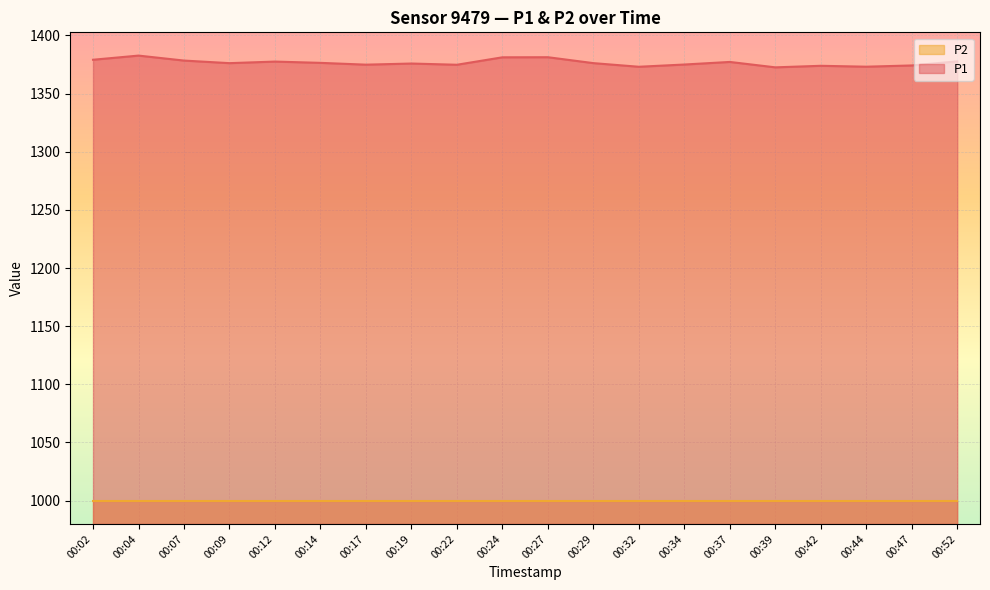

Reading left to right, list all the values displayed in this chart.

1379.1	1382.7	1378.4	1376.2	1377.5	1376.4	1374.9	1375.8	1374.8	1381.2	1381.3	1376.2	1373.1	1375.0	1377.2	1372.6	1373.9	1373.1	1374.2	1377.7